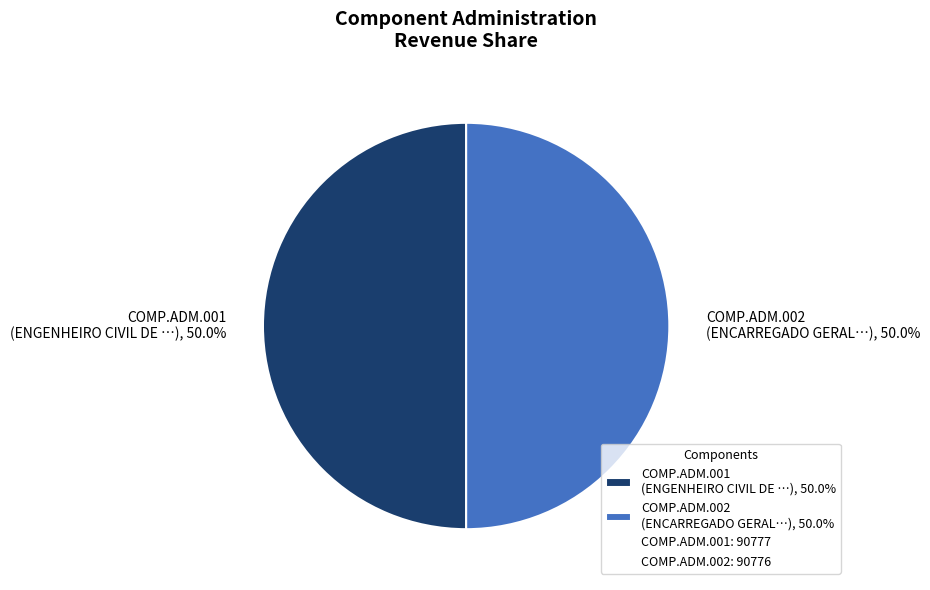

What is the ratio of the value at COMP.ADM.001 (ENGENHEIRO CIVIL DE …), 50.0% to the value at COMP.ADM.002 (ENCARREGADO GERAL…), 50.0%?

1.0